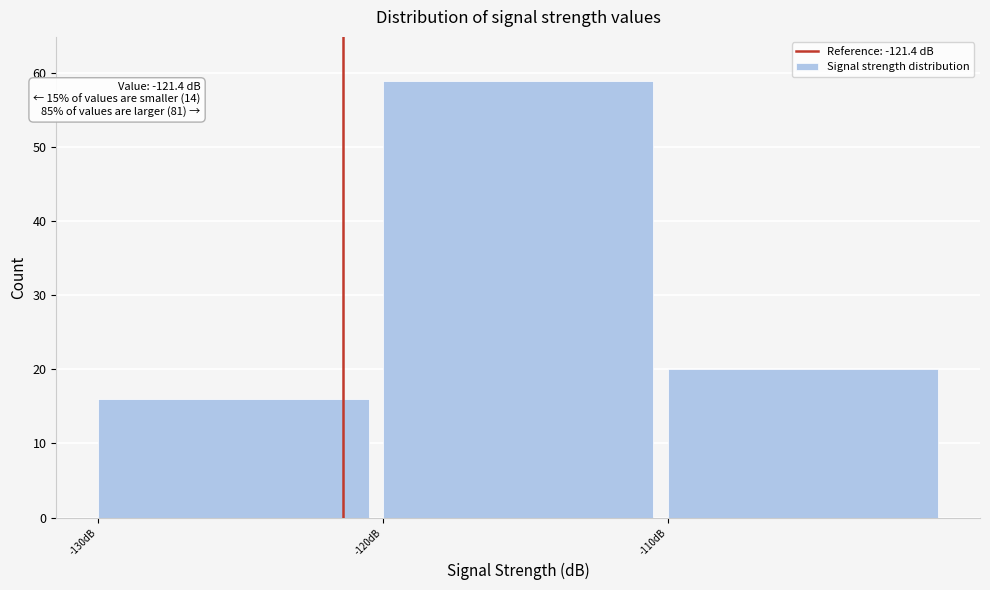

Which range on the x-axis has the tallest bar?

-120 to -110